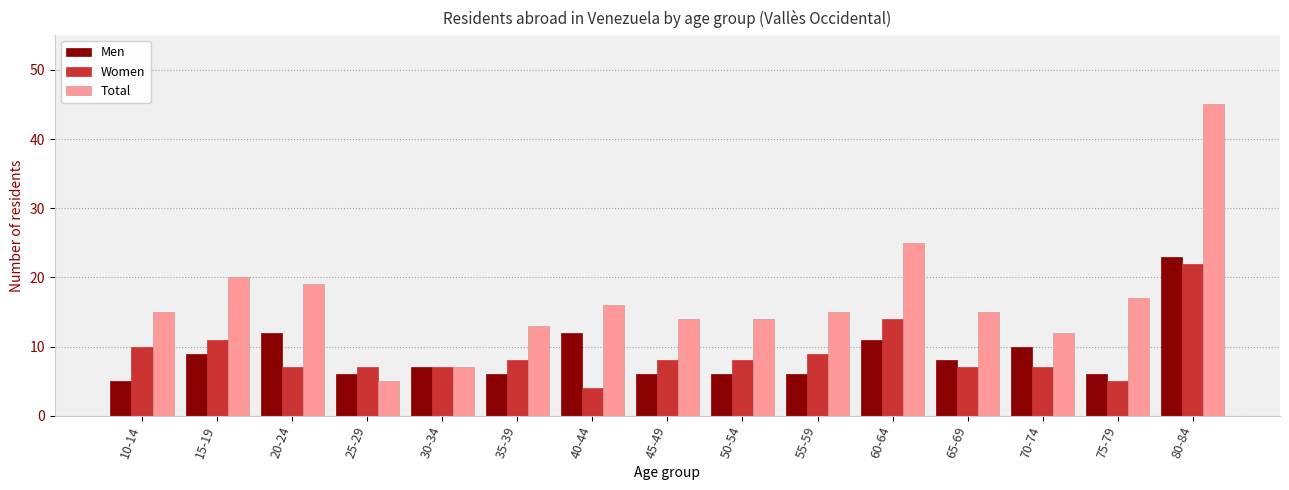

Reading left to right, what are all the values shown in this chart?

Men: 10-14=5	15-19=9	20-24=12	25-29=6	30-34=7	35-39=6	40-44=12	45-49=6	50-54=6	55-59=6	60-64=11	65-69=8	70-74=10	75-79=6	80-84=23
Women: 10-14=10	15-19=11	20-24=7	25-29=7	30-34=7	35-39=8	40-44=4	45-49=8	50-54=8	55-59=9	60-64=14	65-69=7	70-74=7	75-79=5	80-84=22
Total: 10-14=15	15-19=20	20-24=19	25-29=5	30-34=7	35-39=13	40-44=16	45-49=14	50-54=14	55-59=15	60-64=25	65-69=15	70-74=12	75-79=17	80-84=45